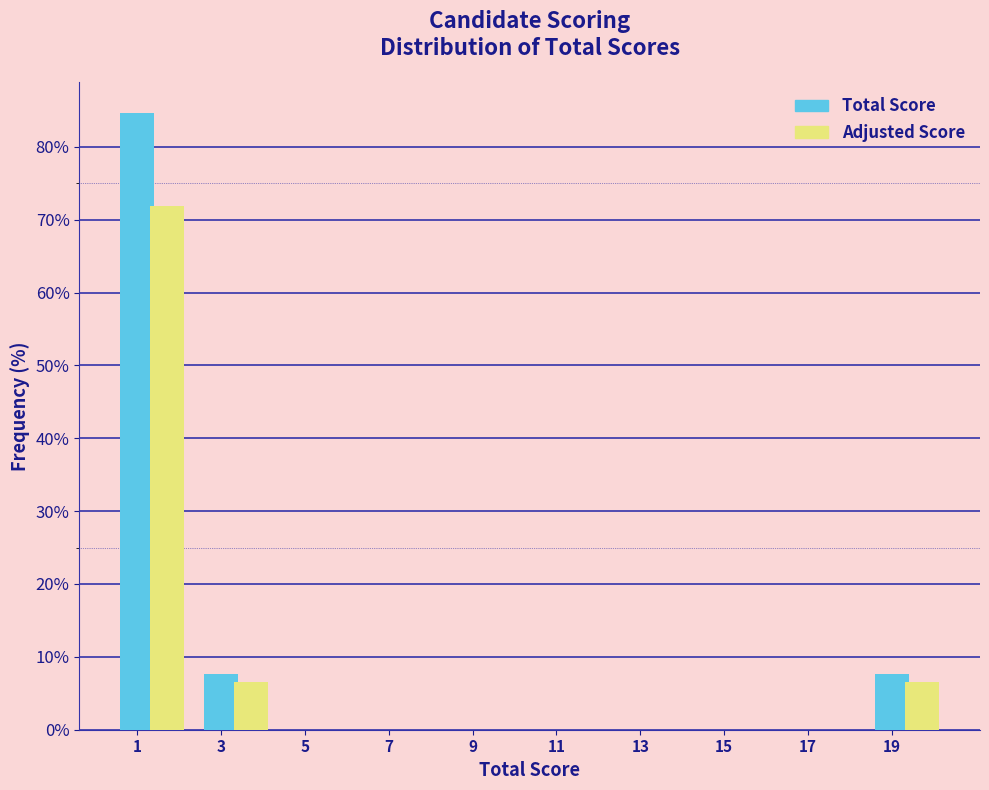

True or false: Total Score has a value of 48.5 at 9.

False